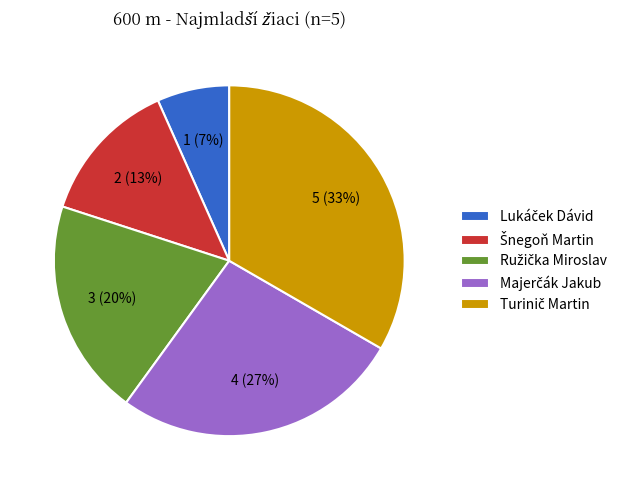

To the nearest percent, what is the average slice percentage?

20%